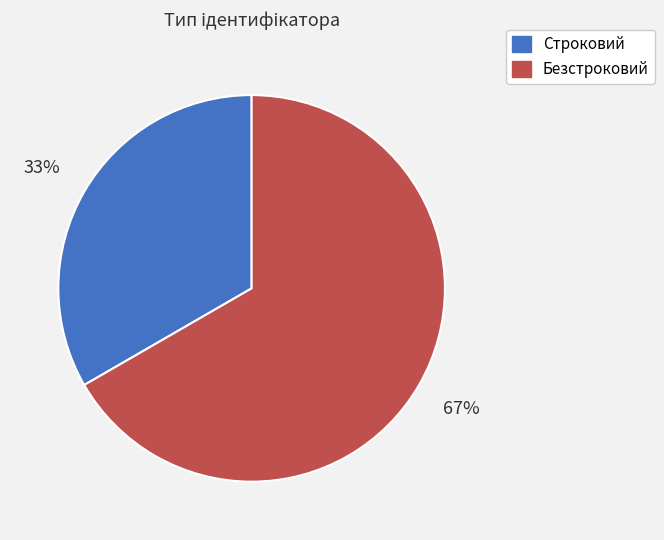

Which category has the smallest portion of the pie?

Строковий